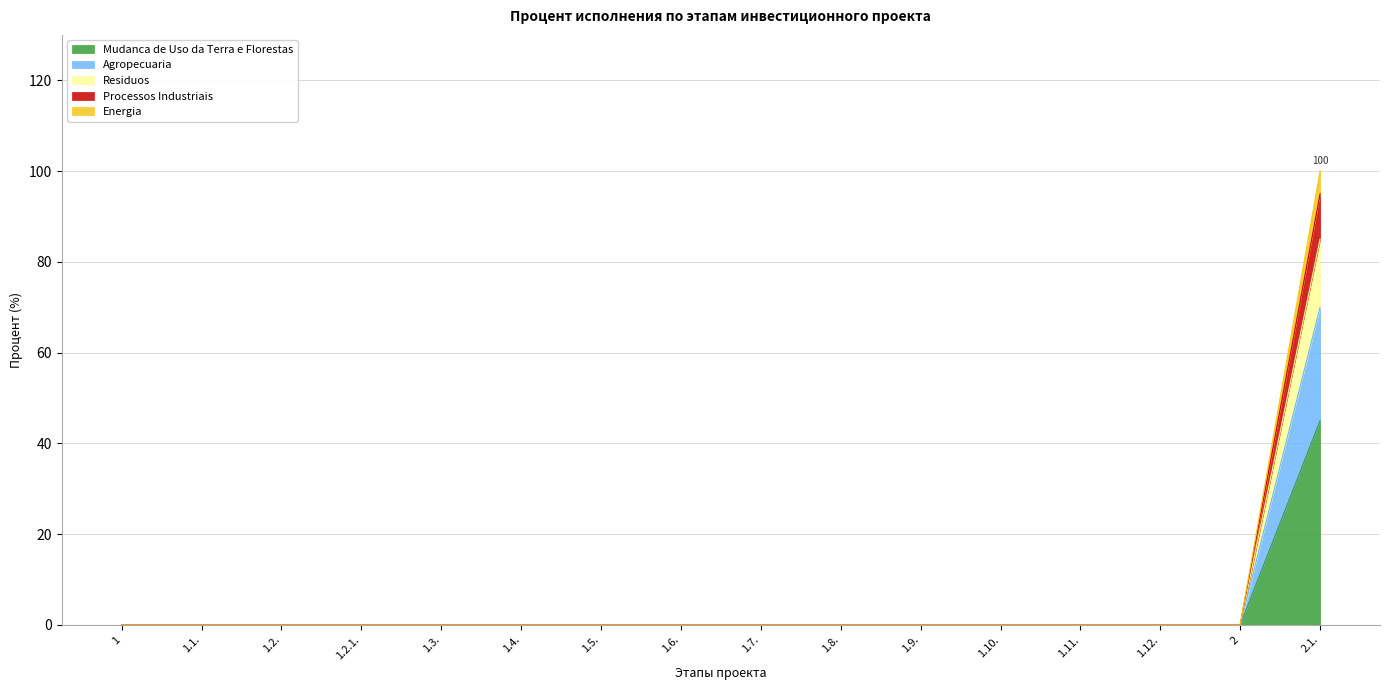

What is the label of the 14th point from the right?

1.2.